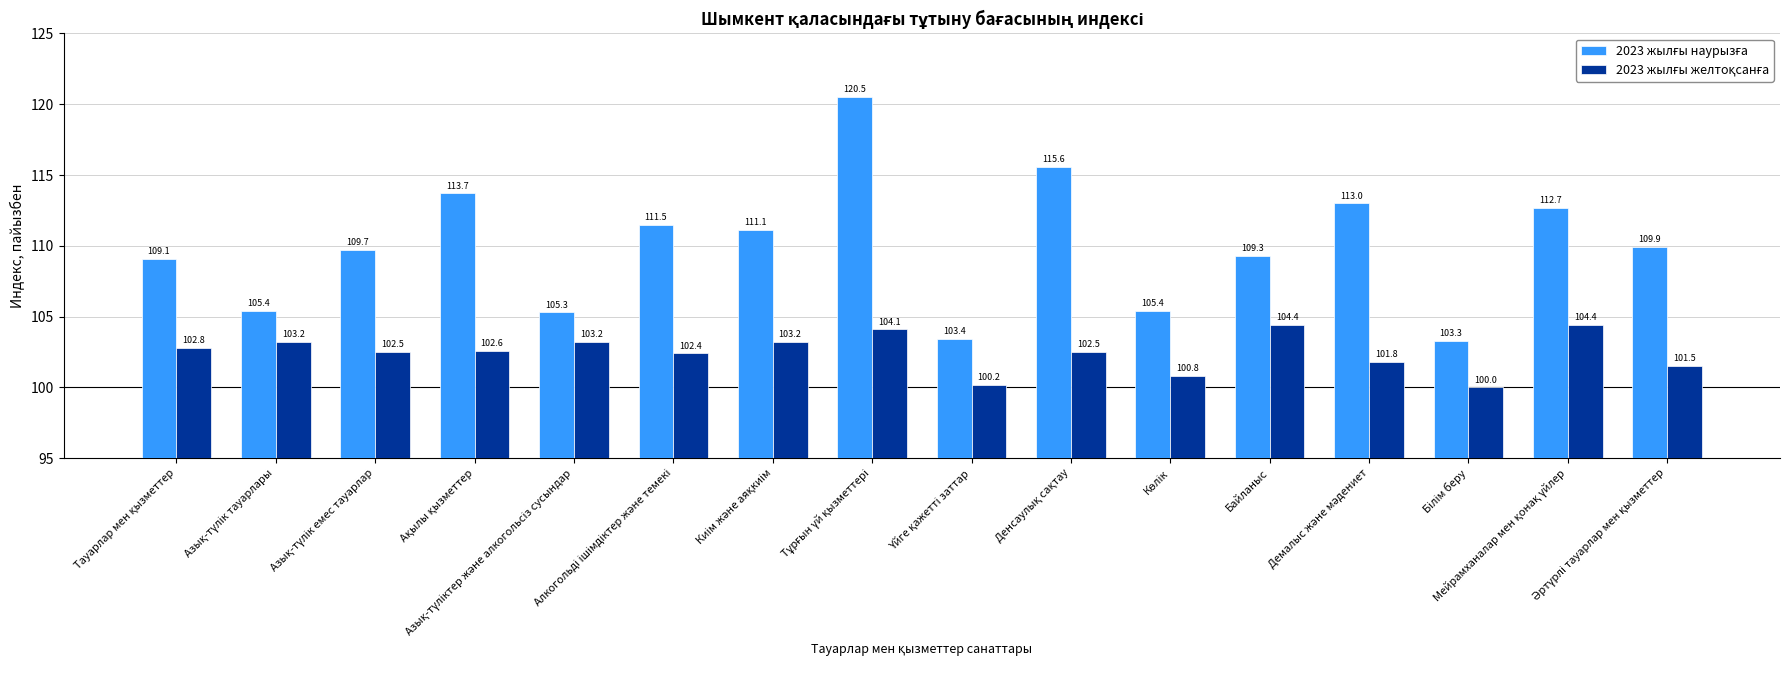

What is the maximum value shown in the chart?

120.5